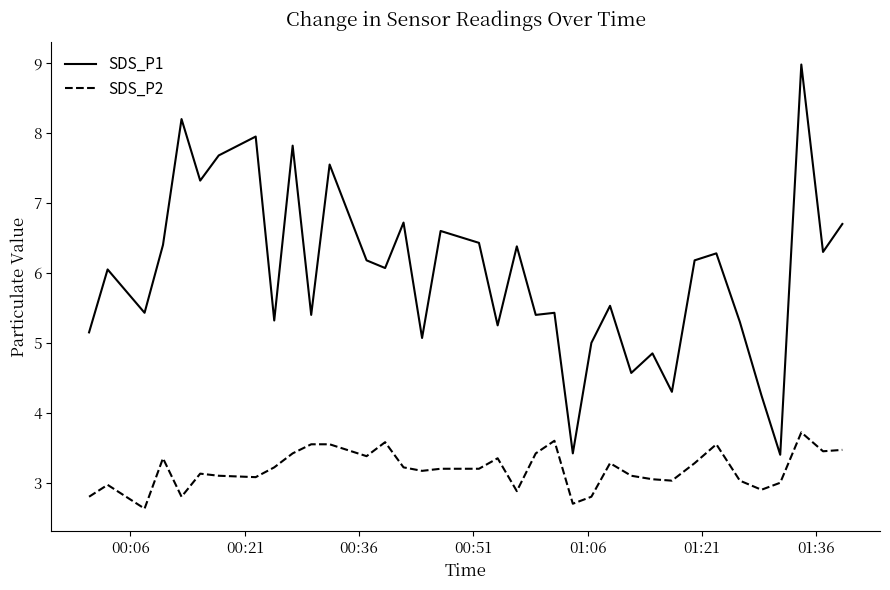

Rank the series by their maximum value, from lowest to highest.

SDS_P2, SDS_P1